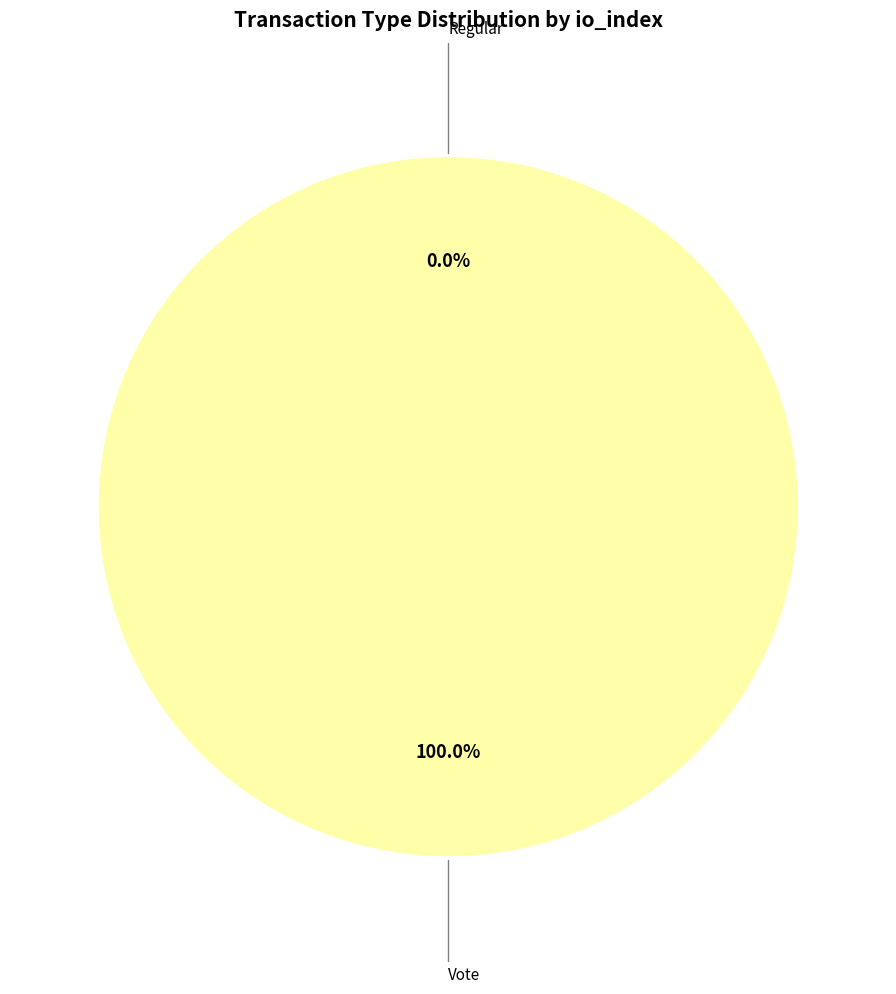

To the nearest percent, what is the difference between the Regular and Vote slice percentages?

100%